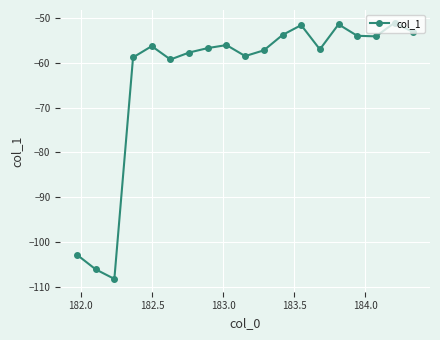

What is the maximum value shown in the chart?

-51.2